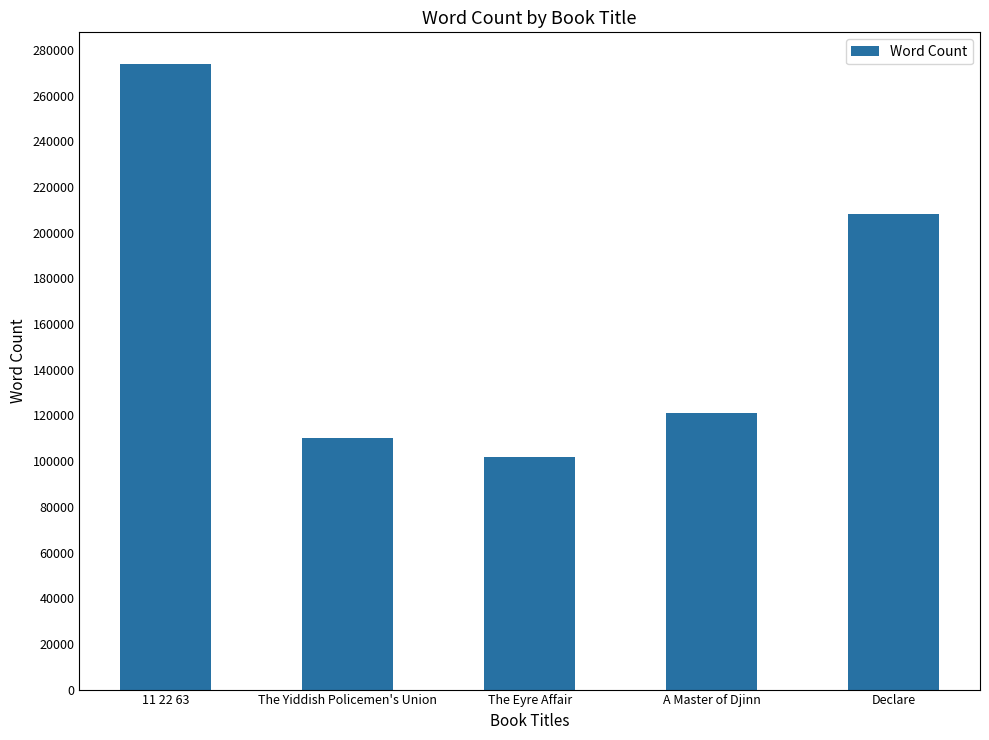

The value at The Yiddish Policemen's Union is 29177. True or false?

False